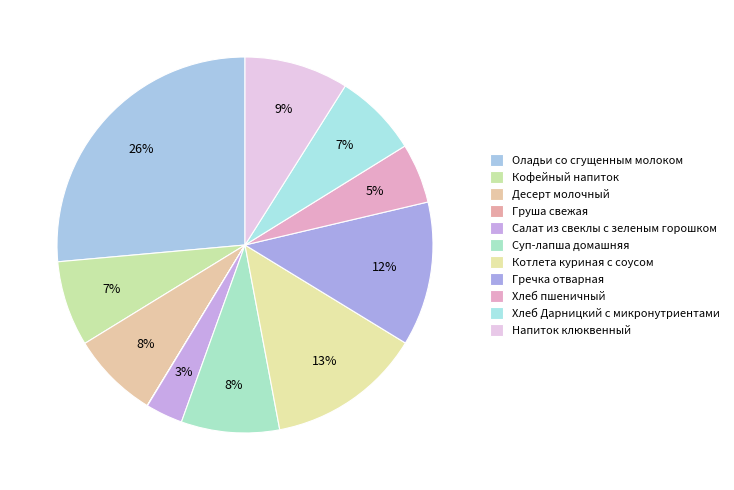

To the nearest percent, what percentage of the pie is Котлета куриная с соусом?

13%